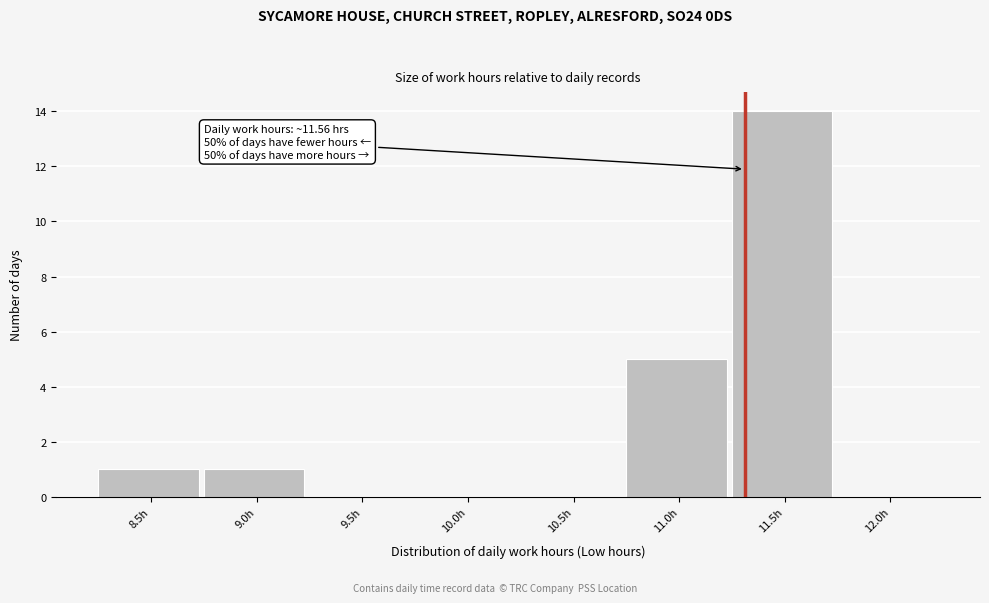

Reading left to right, list all the values displayed in this chart.

8.5h=1	9.0h=1	9.5h=0	10.0h=0	10.5h=0	11.0h=5	11.5h=14	12.0h=0